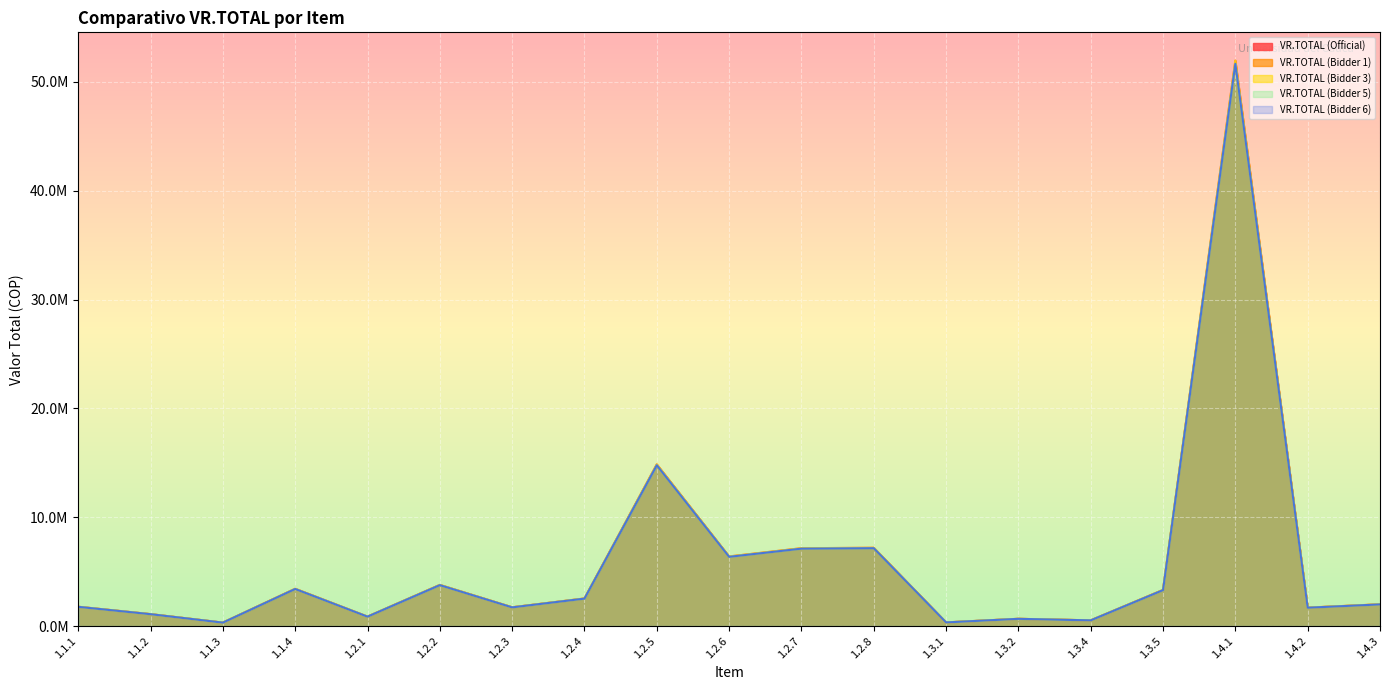

What is the lowest value of the VR.TOTAL (Bidder 6) series?

314402